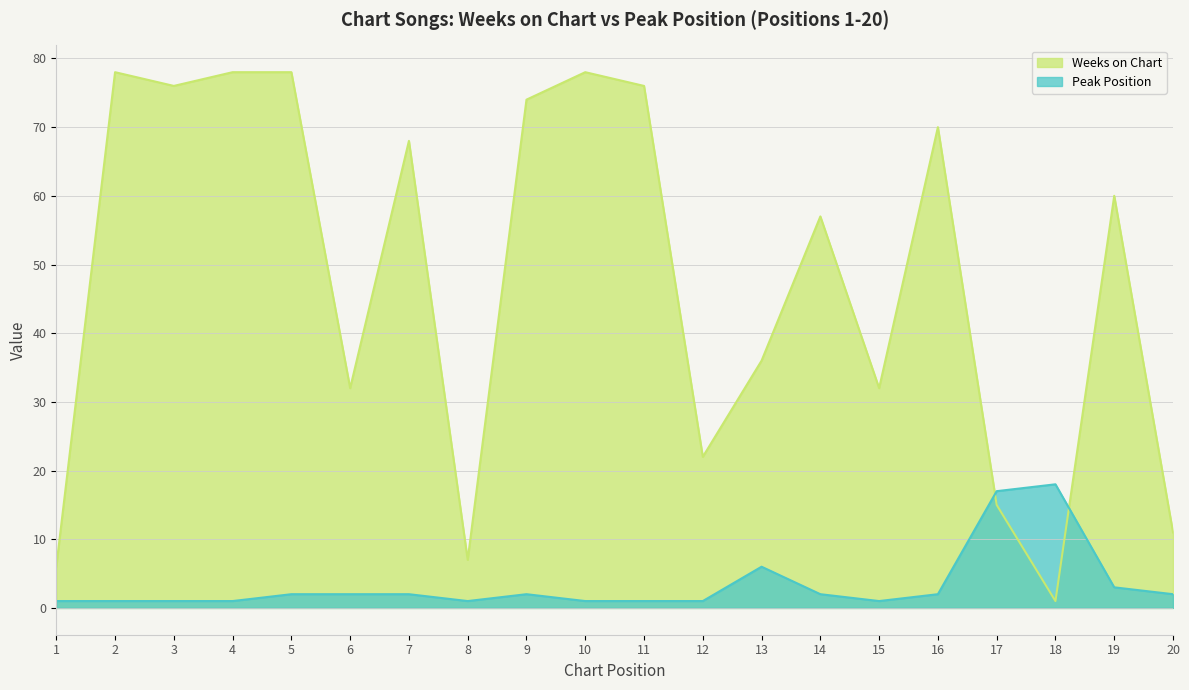

Reading left to right, list all the values displayed in this chart.

Weeks on Chart: 6	78	76	78	78	32	68	7	74	78	76	22	36	57	32	70	15	1	60	11
Peak Position: 1	1	1	1	2	2	2	1	2	1	1	1	6	2	1	2	17	18	3	2